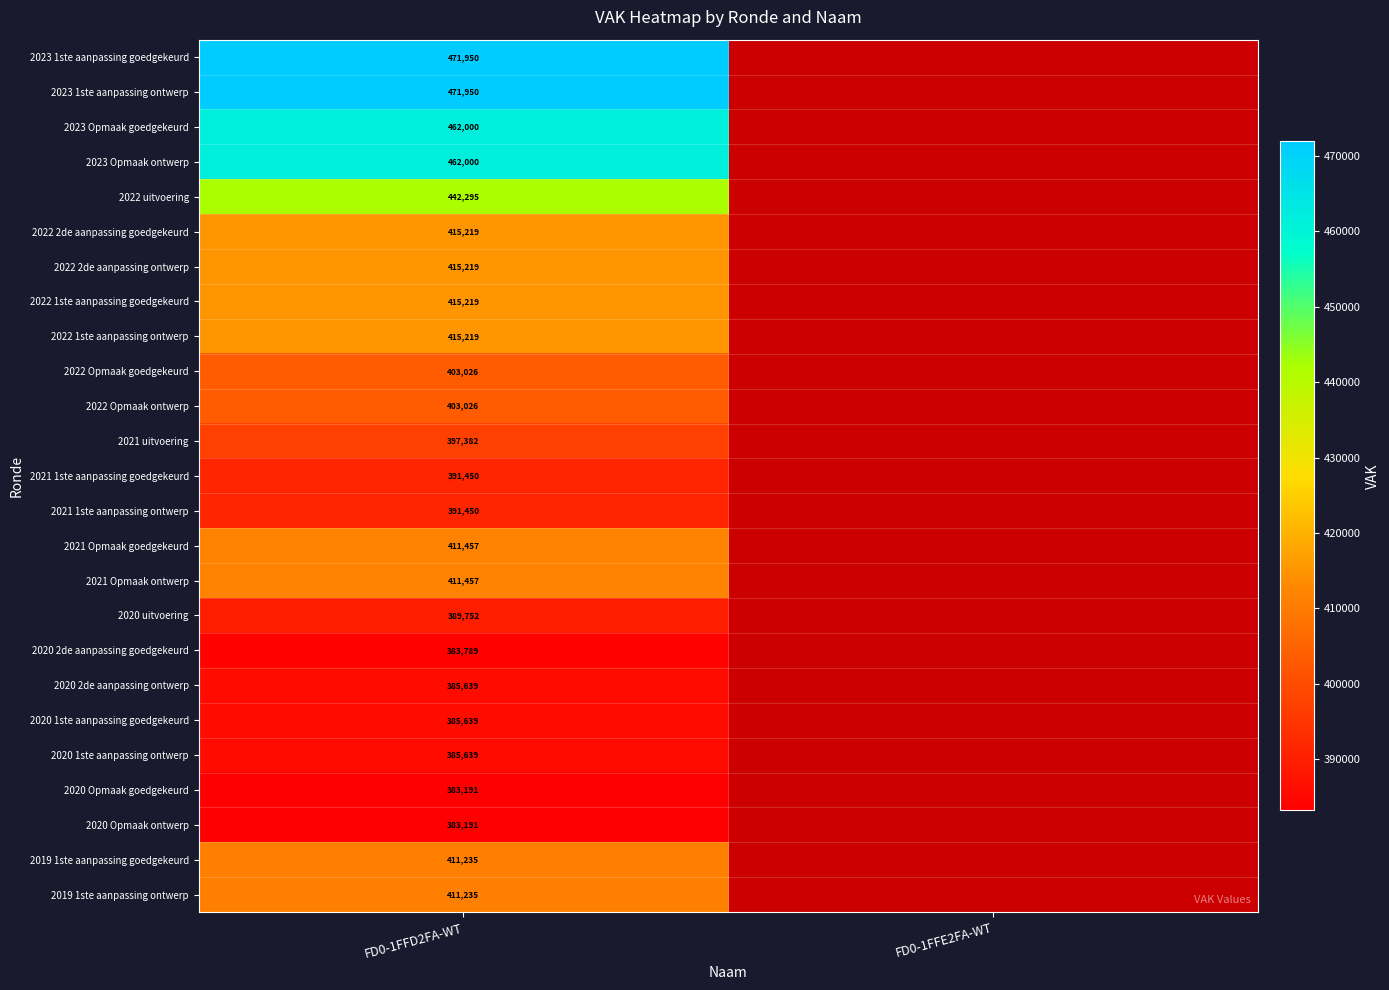

What is the maximum value shown in the chart?

471950.0